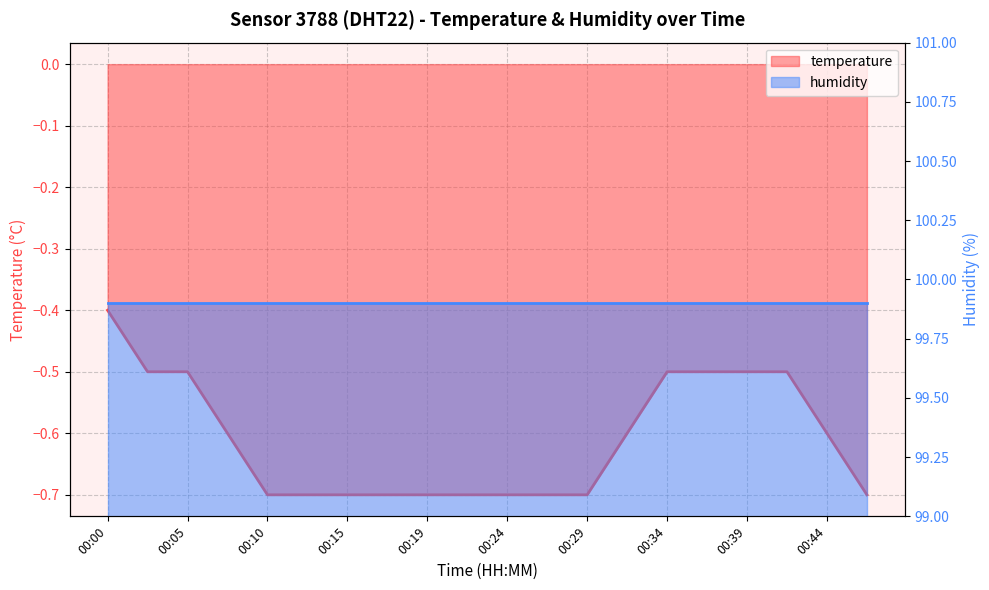

True or false: there are more than 0 points higher than both neighbors.

False